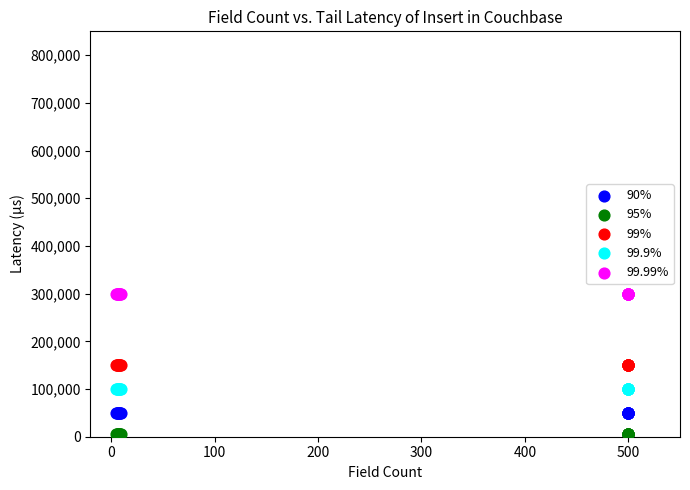

Which series reaches the maximum Y coordinate?

99.99%